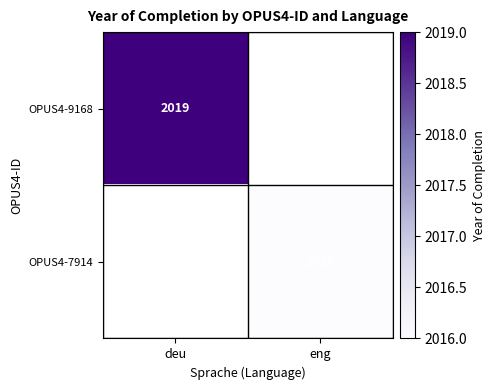

The OPUS4-7914 series shows 2016 at eng. True or false?

True